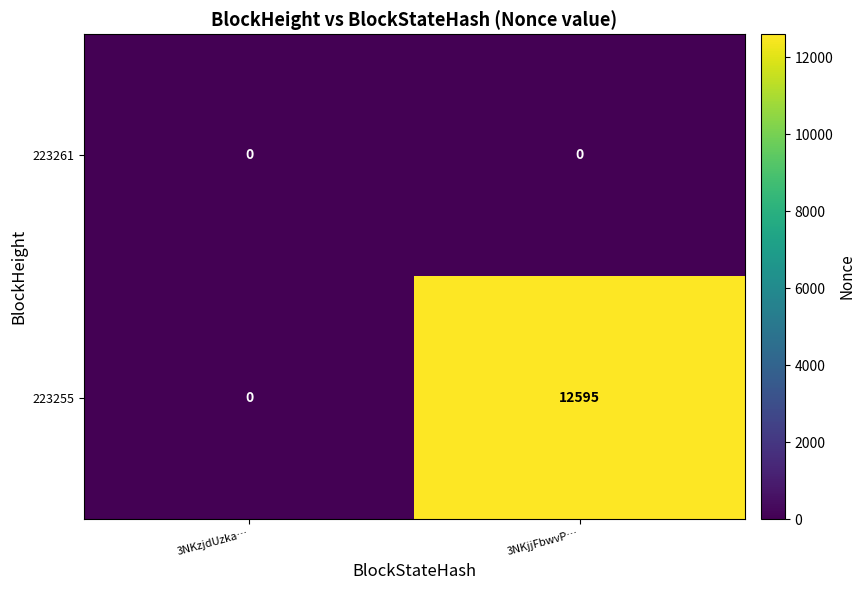

Reading left to right, list all the values displayed in this chart.

223261: 3NKzjdUzka…=0	3NKjjFbwvP…=0
223255: 3NKzjdUzka…=0	3NKjjFbwvP…=12595